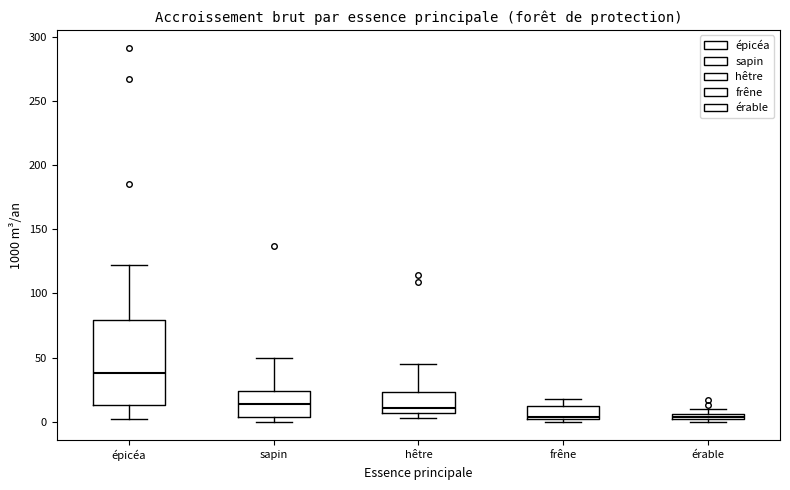

Which box is the tallest, from its lower edge to its upper edge?

épicéa